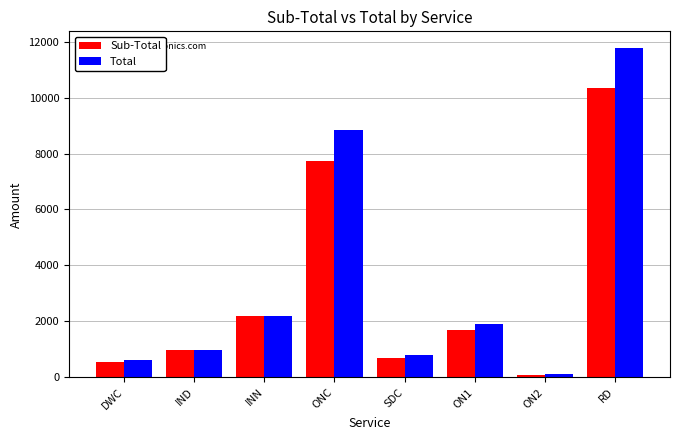

What position from the right is DWC?

8